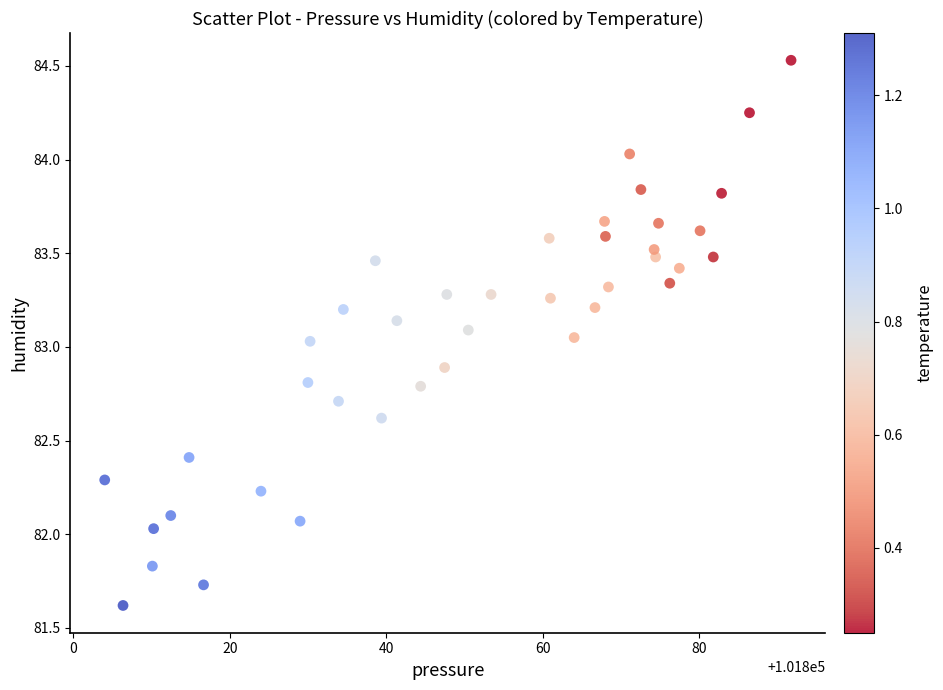

What is the range of Y values (max minus min)?

2.9